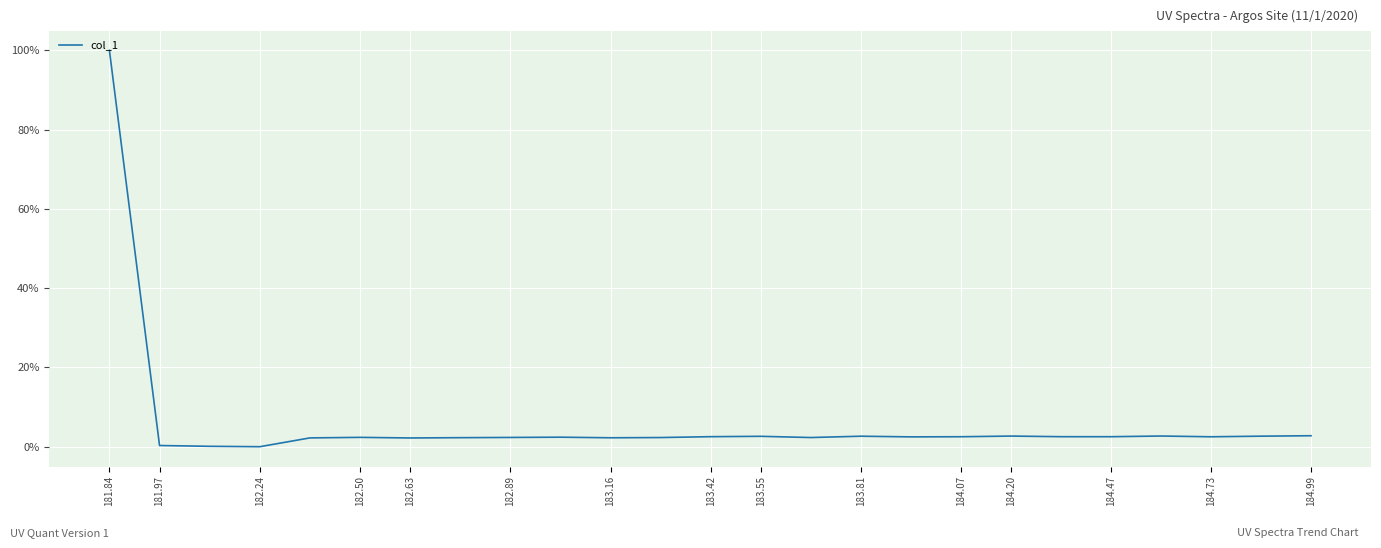

Is this an area chart (filled region under the line)?

No